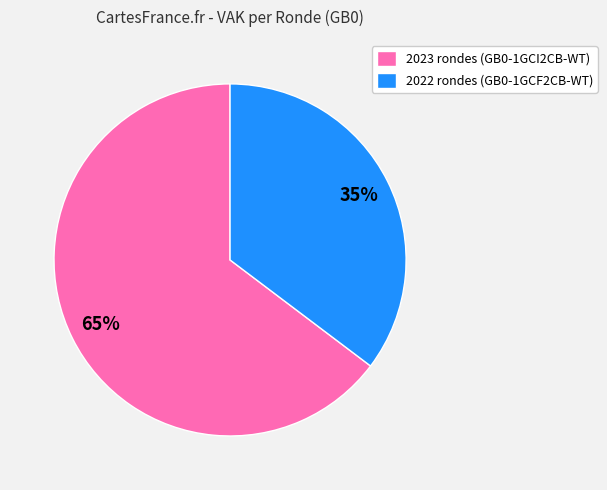

Which category has the smallest portion of the pie?

2022 rondes (GB0-1GCF2CB-WT)